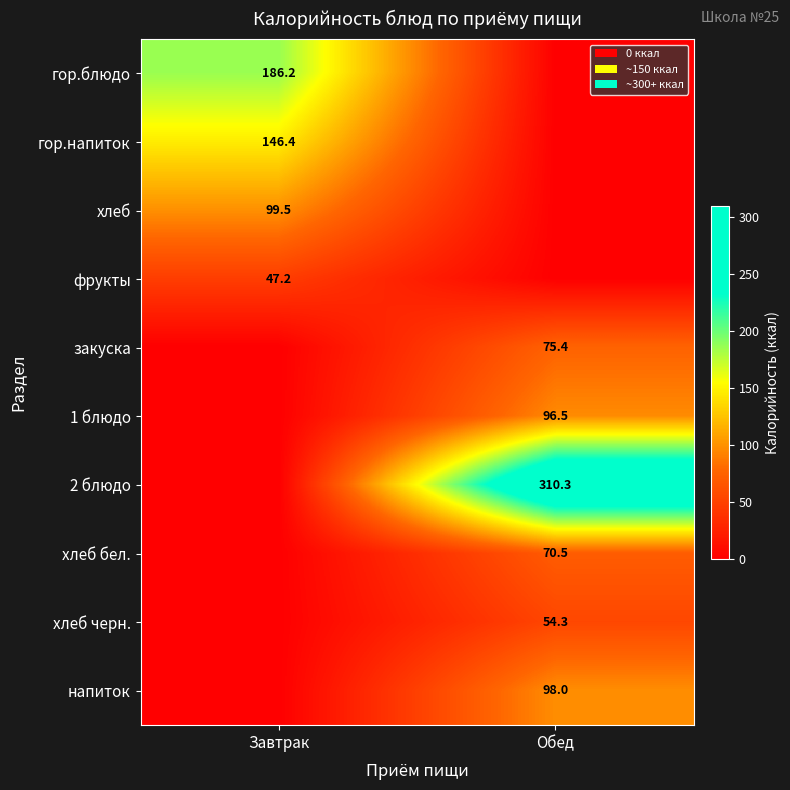

True or false: хлеб has a value of 26.3 at Завтрак.

False